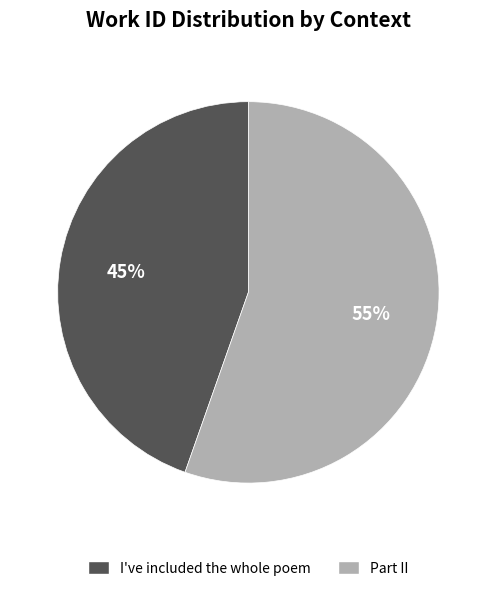

Is there any slice that represents more than half of the pie?

Yes